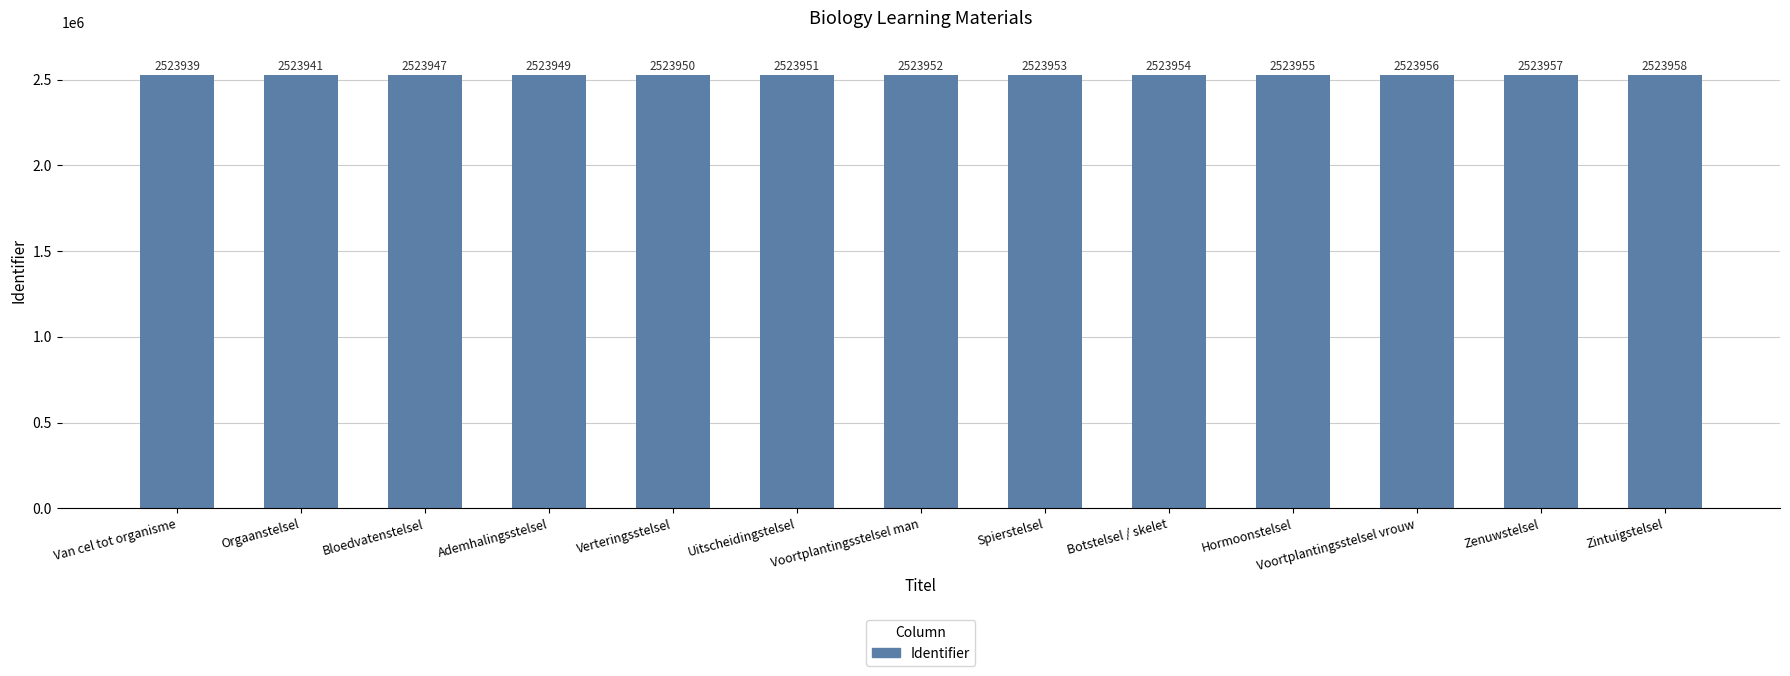

Rank the categories by value from highest to lowest.

Zintuigstelsel, Zenuwstelsel, Voortplantingsstelsel vrouw, Hormoonstelsel, Botstelsel / skelet, Spierstelsel, Voortplantingsstelsel man, Uitscheidingstelsel, Verteringsstelsel, Ademhalingsstelsel, Bloedvatenstelsel, Orgaanstelsel, Van cel tot organisme